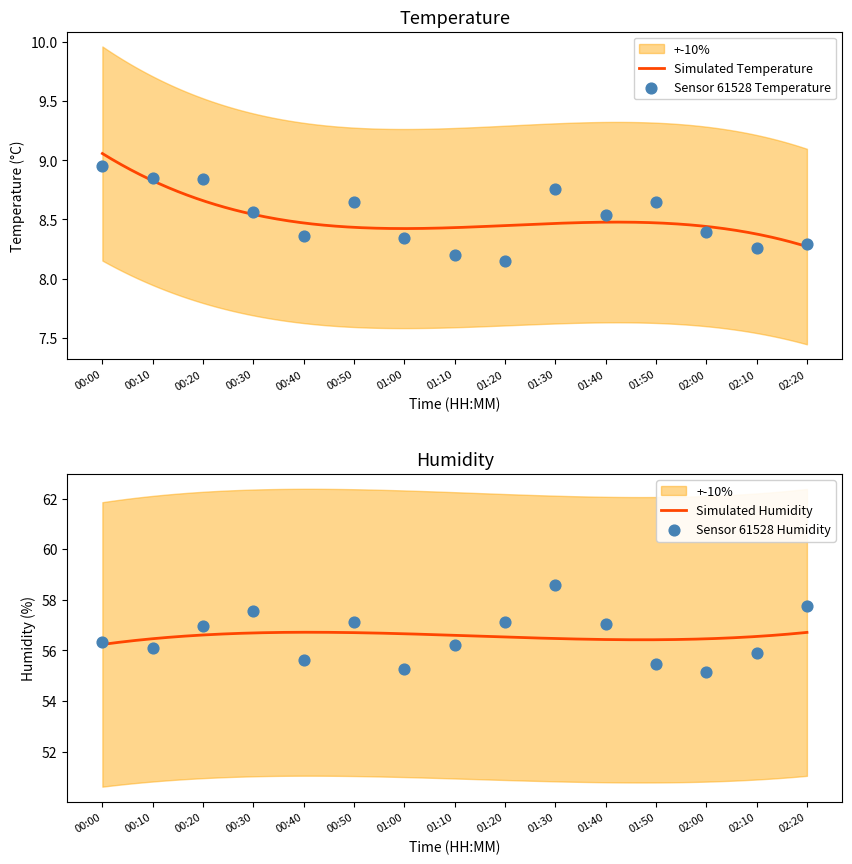

At which category is the sum across all series the highest?

01:30